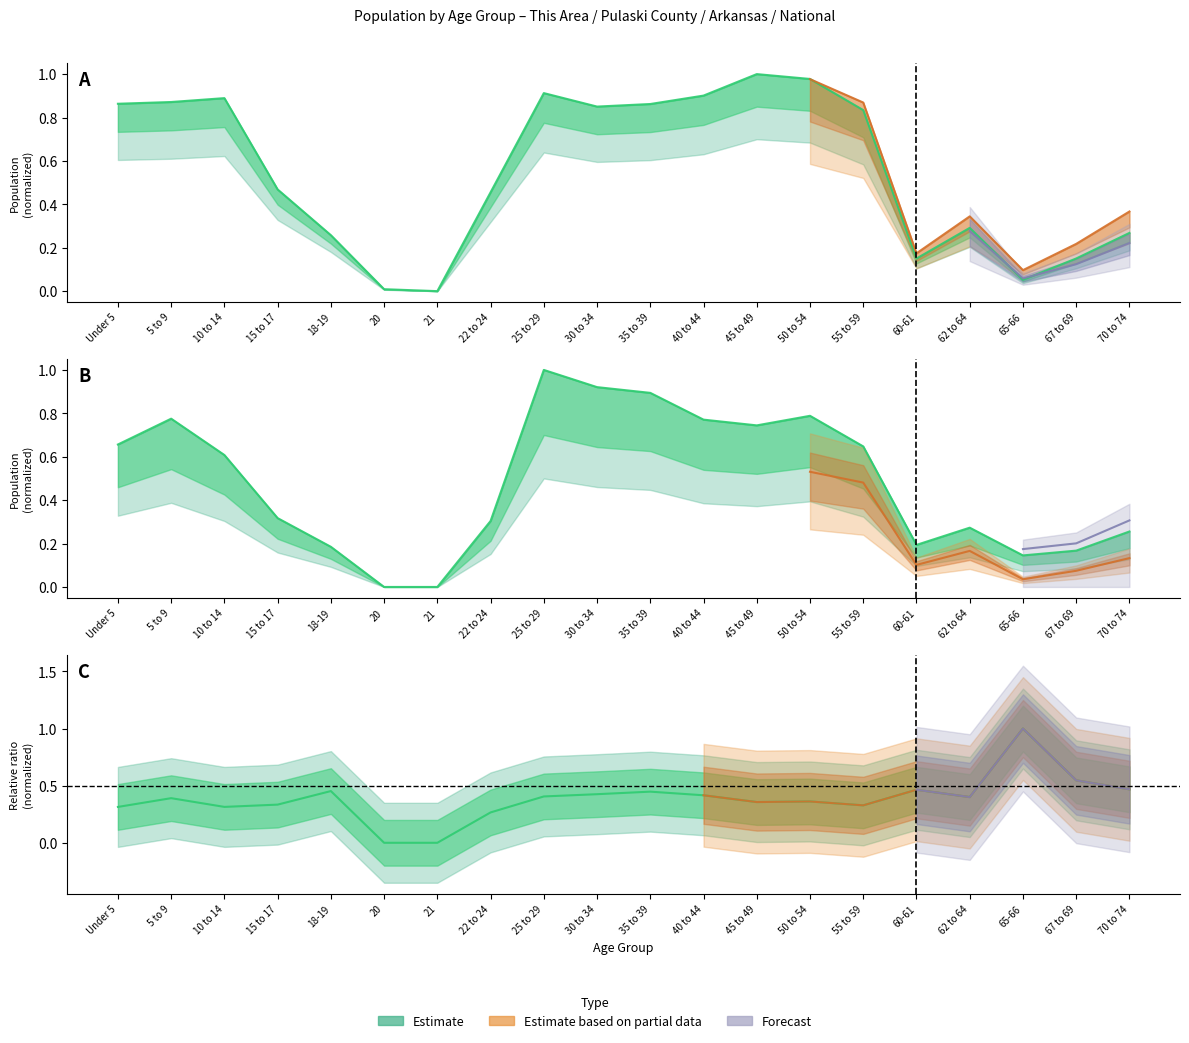

At which category does the chart reach its peak across all series?

25 to 29